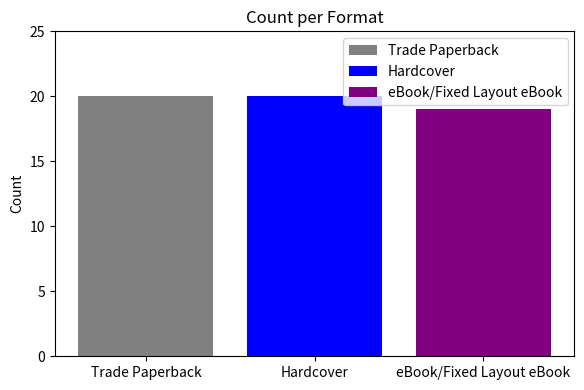

Which series has the widest spread of values?

Trade Paperback